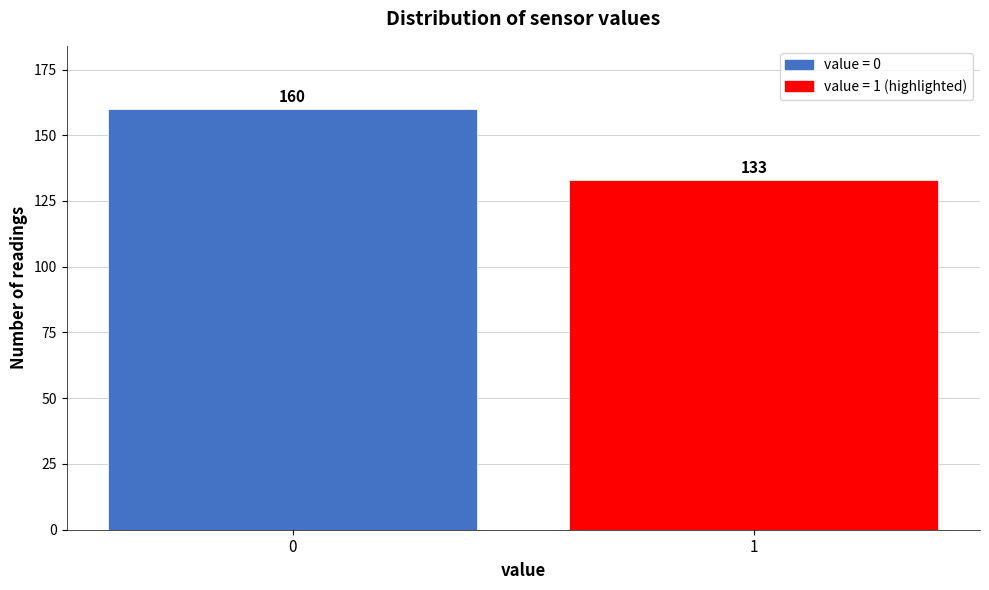

Reading left to right, what are all the values shown in this chart?

0=160	1=133